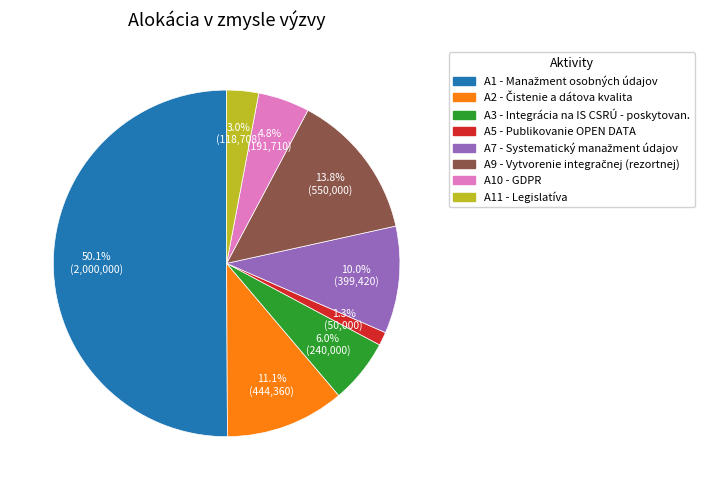

Which slice represents more than half of the pie?

A1.